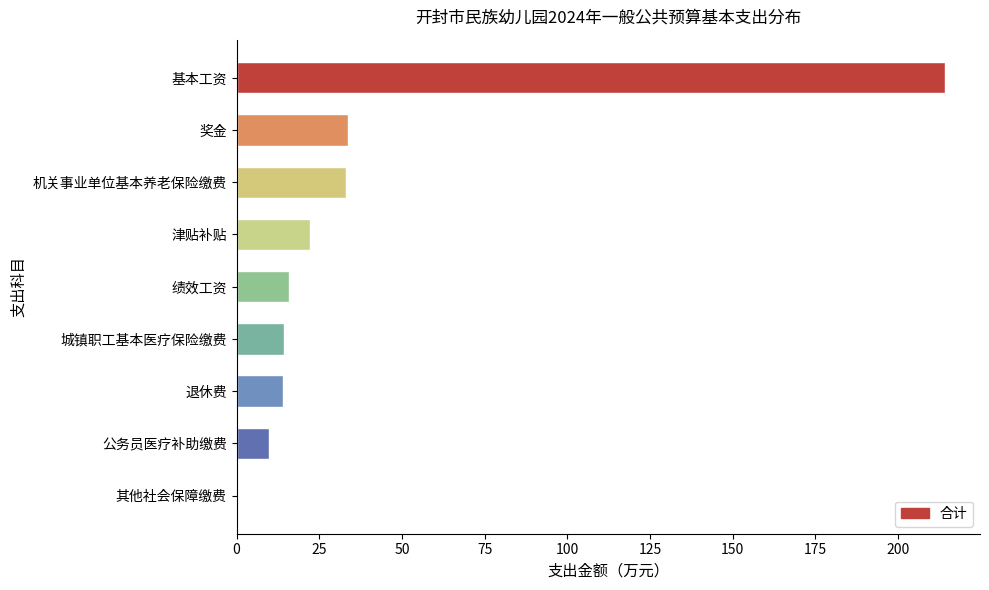

True or false: the data shows 22.6 at 退休费.

False